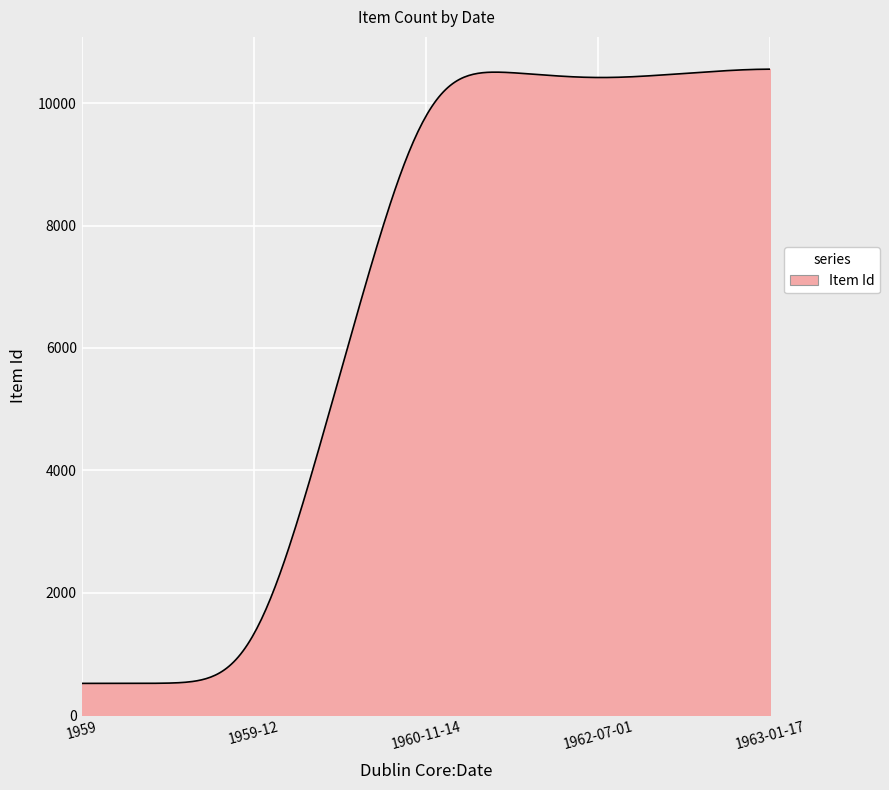

What is the difference between the maximum and minimum values?

10037.8